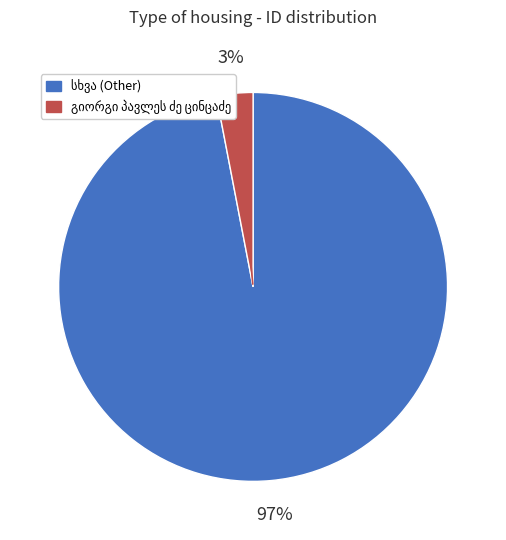

To the nearest percent, what is the average slice percentage?

50%